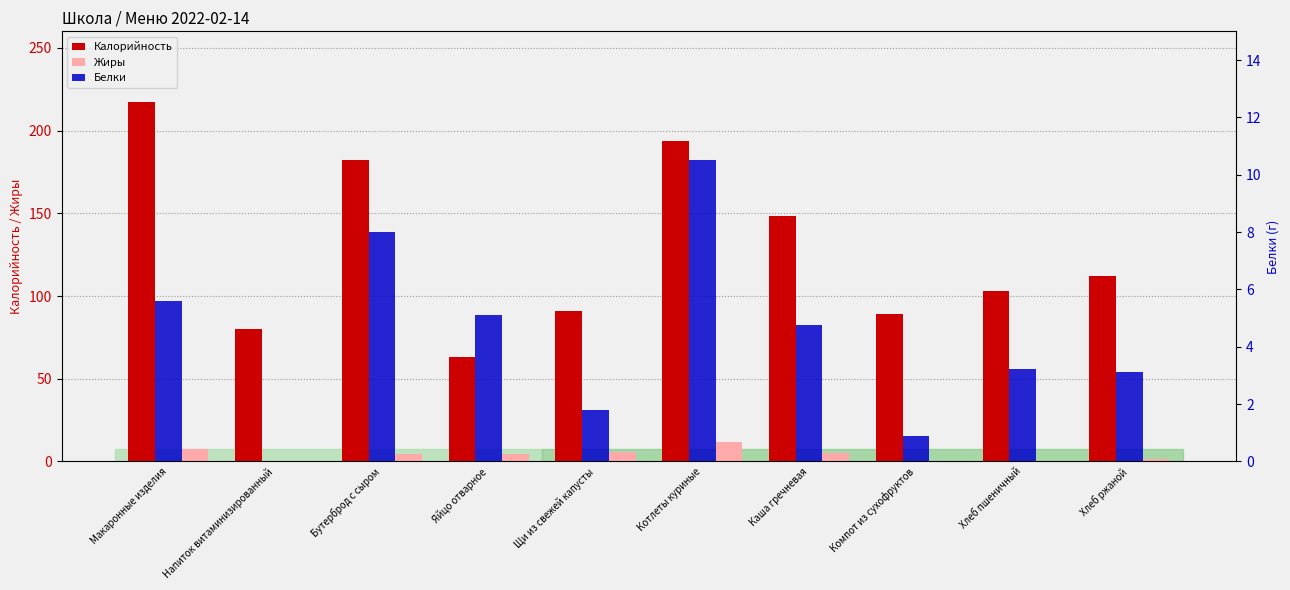

How many distinct data groups are displayed?

3